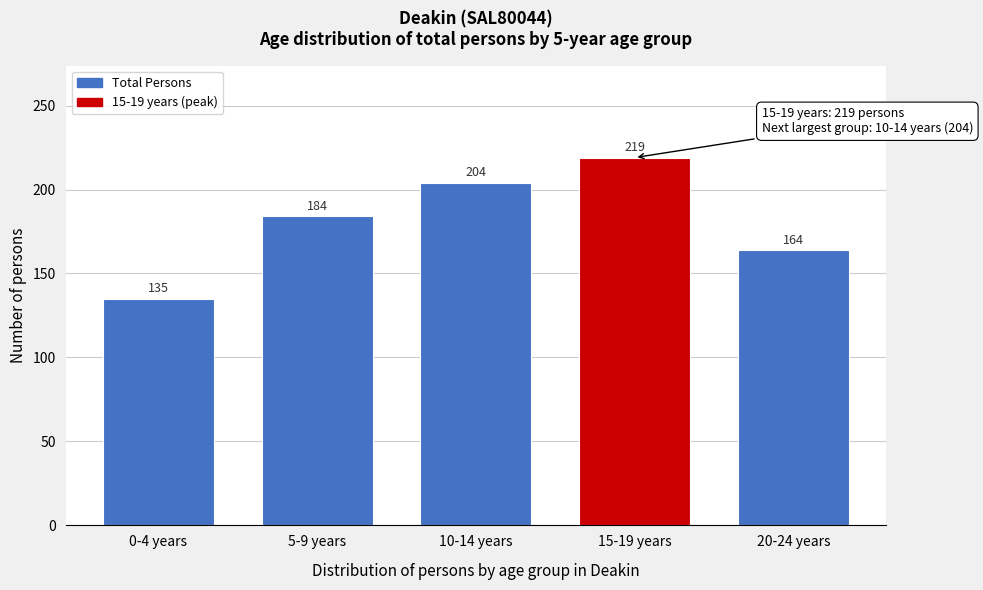

Reading left to right, list all the values displayed in this chart.

135	184	204	219	164